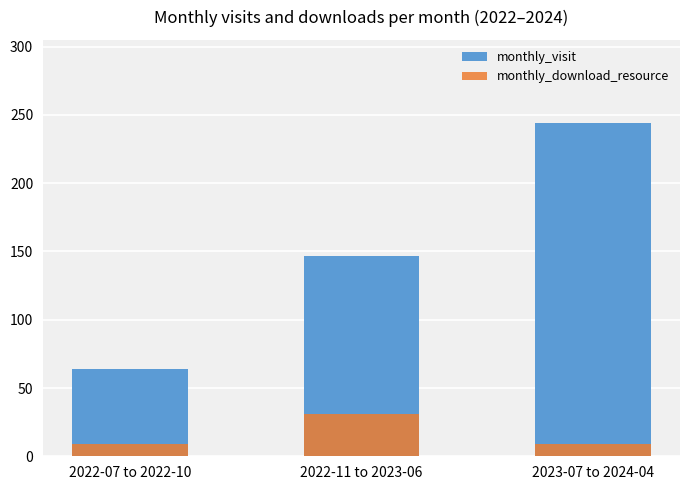

At which label is monthly_visit closest to 154?

2022-11 to 2023-06